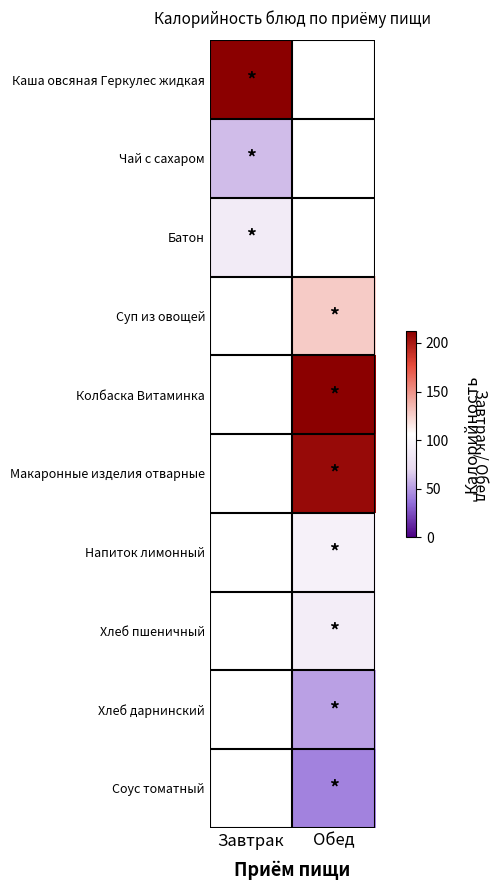

How many data points does each series have?

2